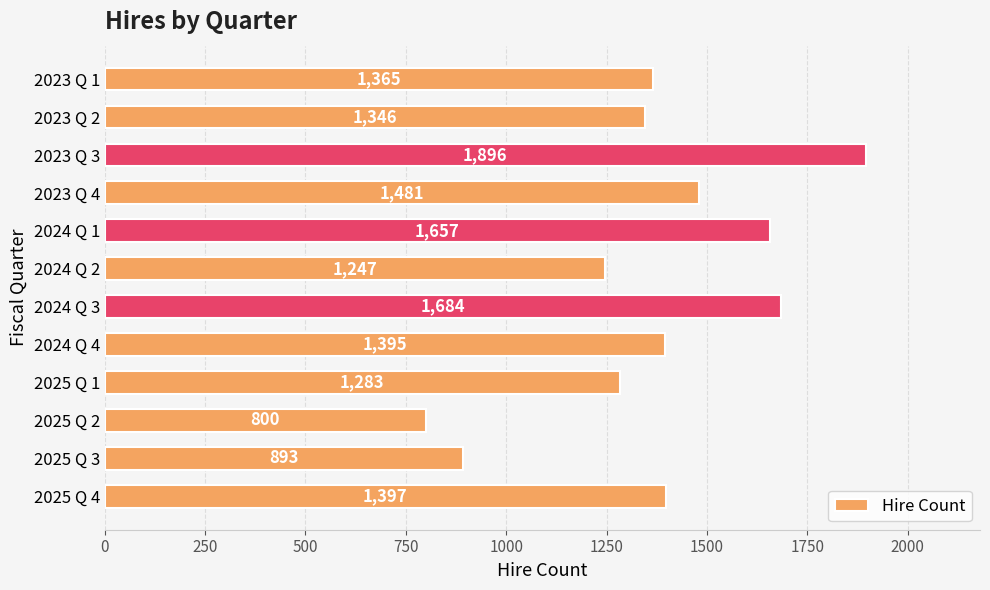

Reading top to bottom, extract all data points from this chart.

2023 Q 1=1365	2023 Q 2=1346	2023 Q 3=1896	2023 Q 4=1481	2024 Q 1=1657	2024 Q 2=1247	2024 Q 3=1684	2024 Q 4=1395	2025 Q 1=1283	2025 Q 2=800	2025 Q 3=893	2025 Q 4=1397